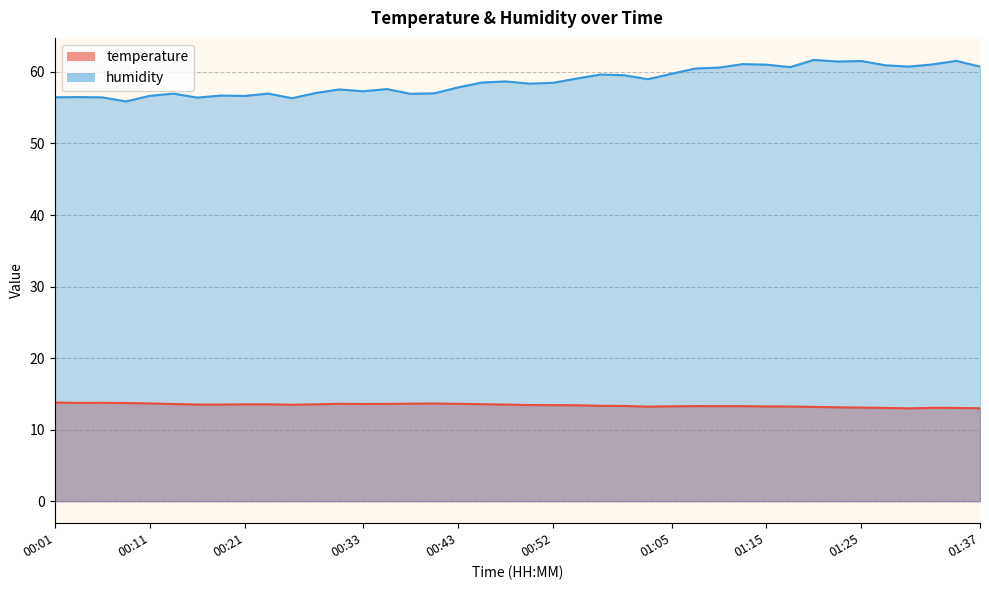

Which series has the largest total across all categories?

humidity